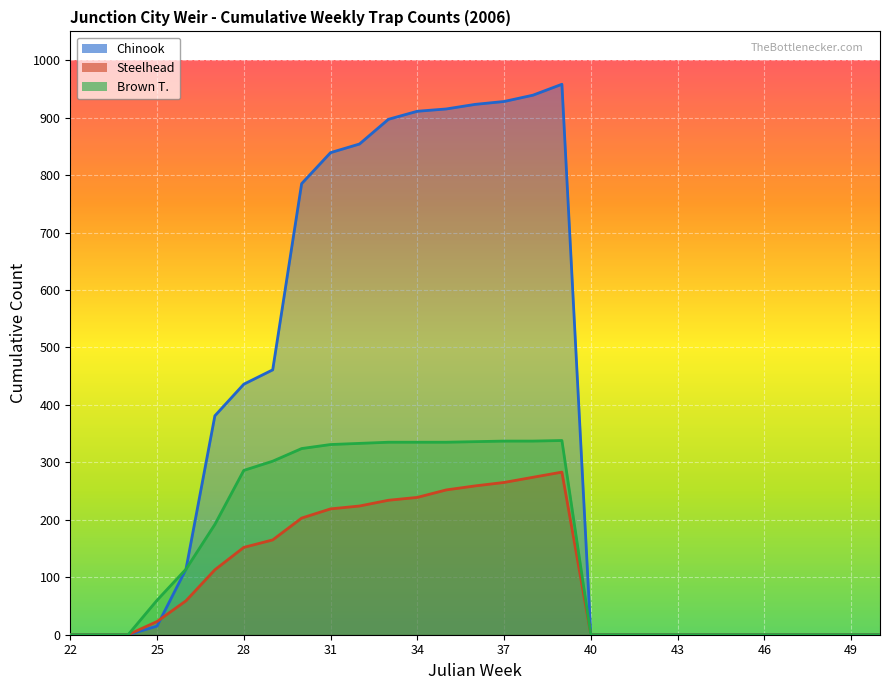

At how many categories does at least one series exceed 359?

13